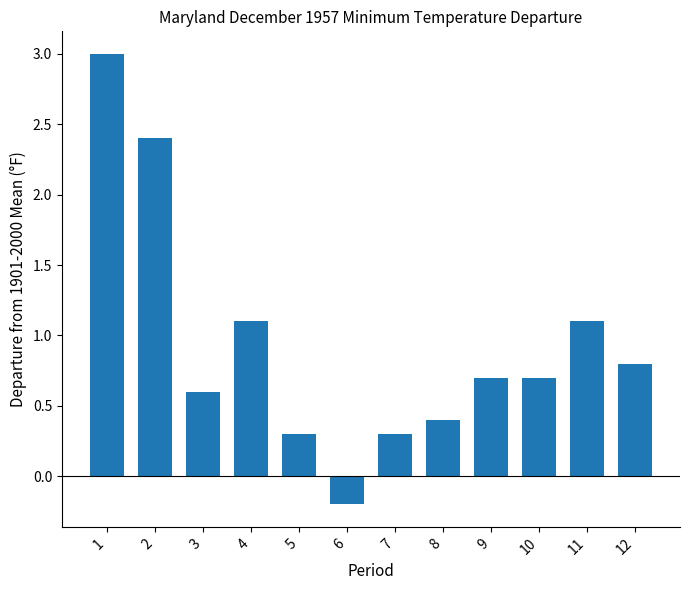

Which label corresponds to the smallest value in the chart?

6